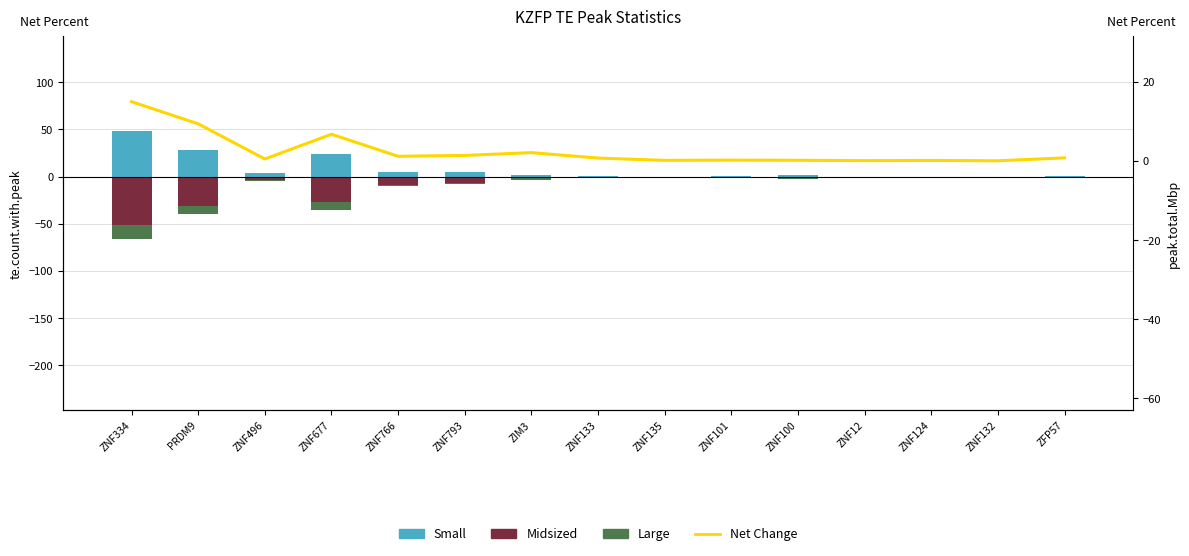

At which category does the chart reach its peak across all series?

ZNF334